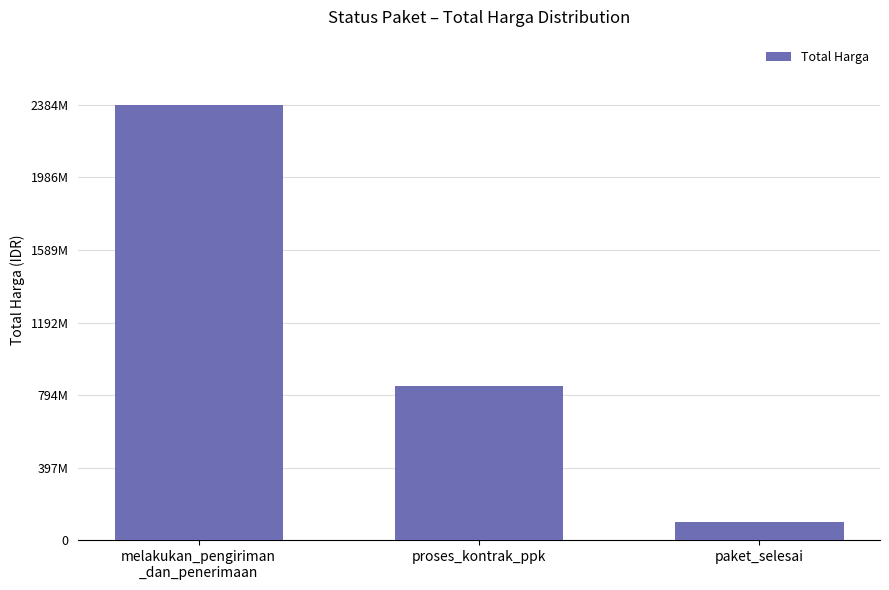

What is the sum of the values at paket_selesai and melakukan_pengiriman
_dan_penerimaan?

2481962500